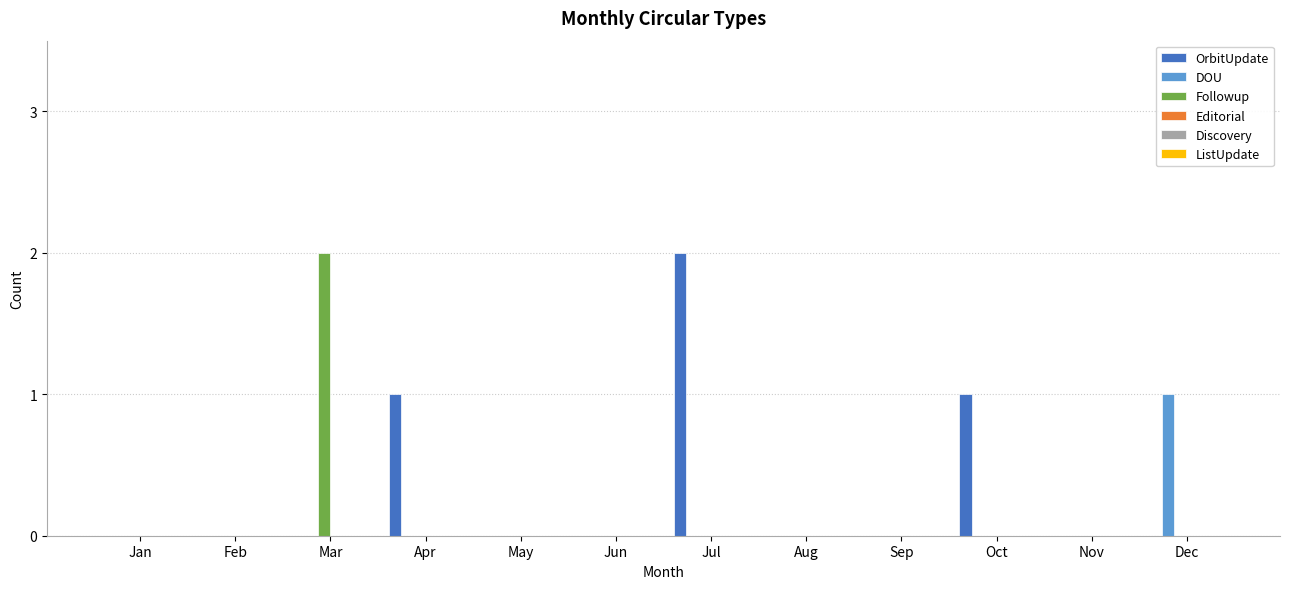

Between Oct and Nov, which series saw the biggest shift?

OrbitUpdate